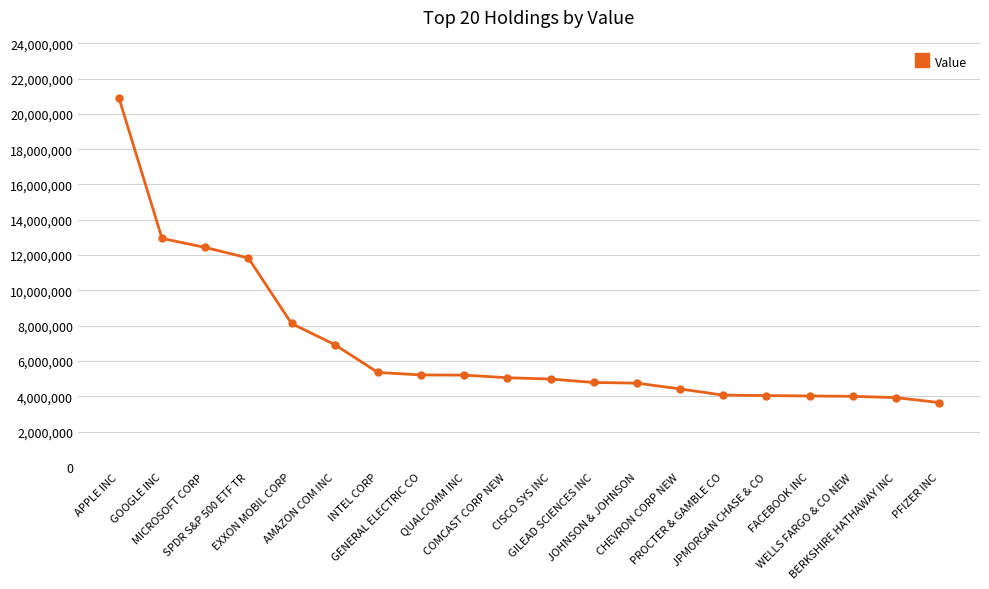

What is the difference between the maximum and second lowest values?

16990000